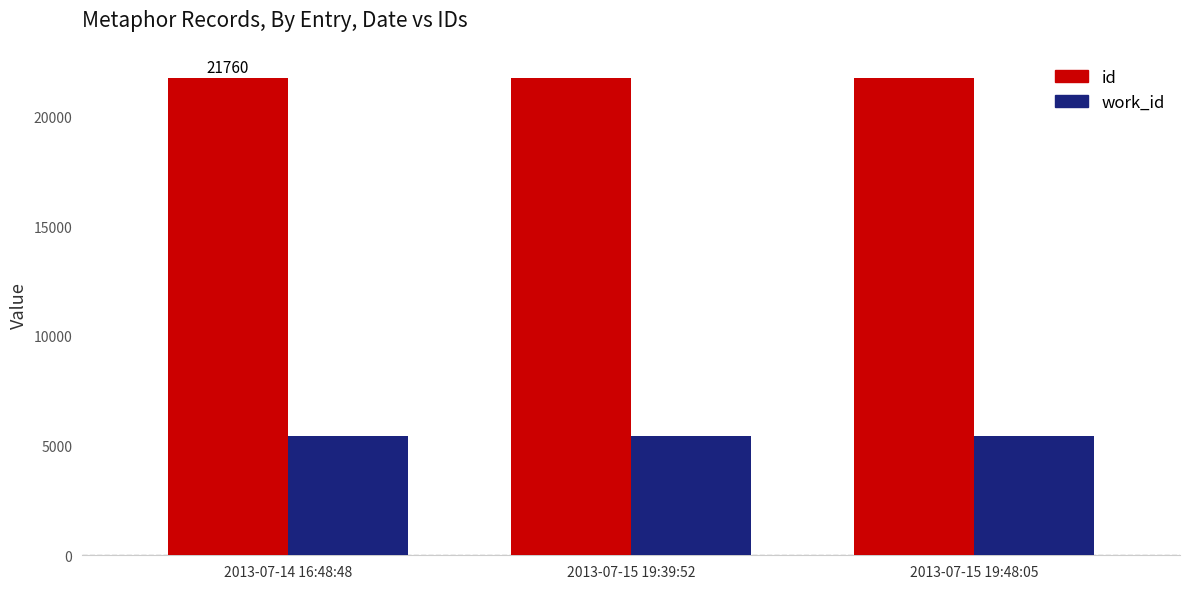

What is the sum of all id values?

65312